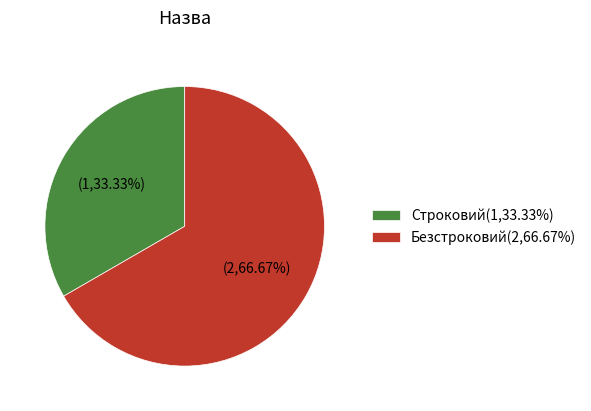

Which slice is the smallest?

Строковий